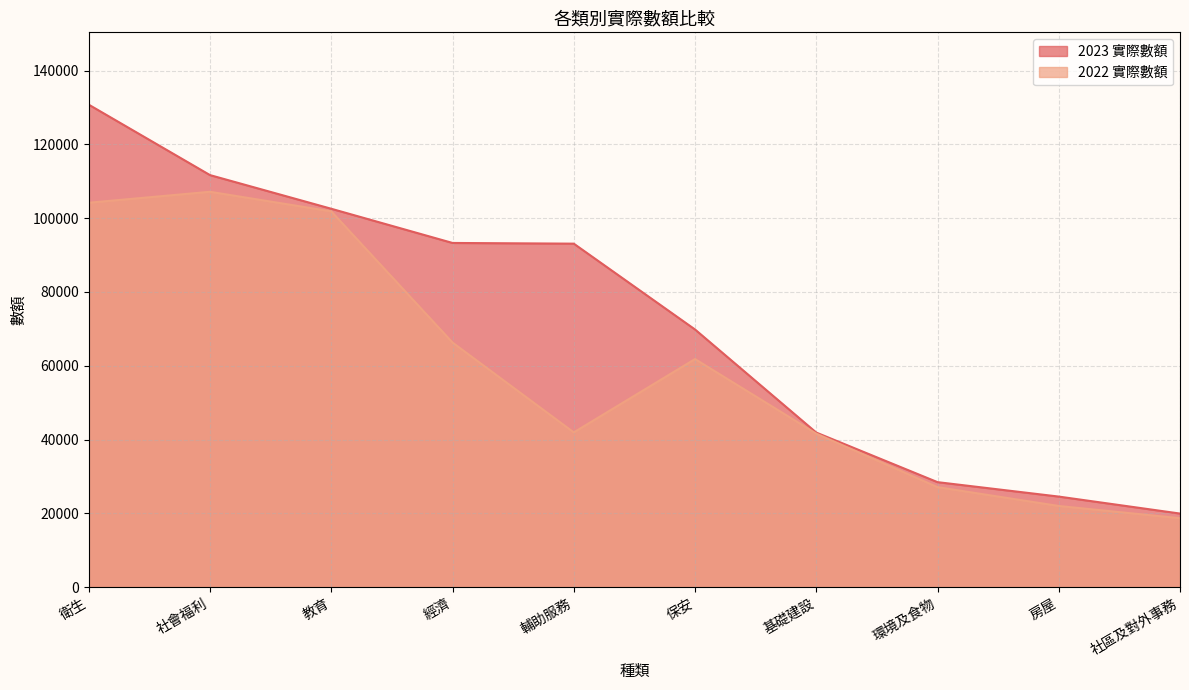

List the series in order of their peak value, lowest first.

2022 實際數額, 2023 實際數額